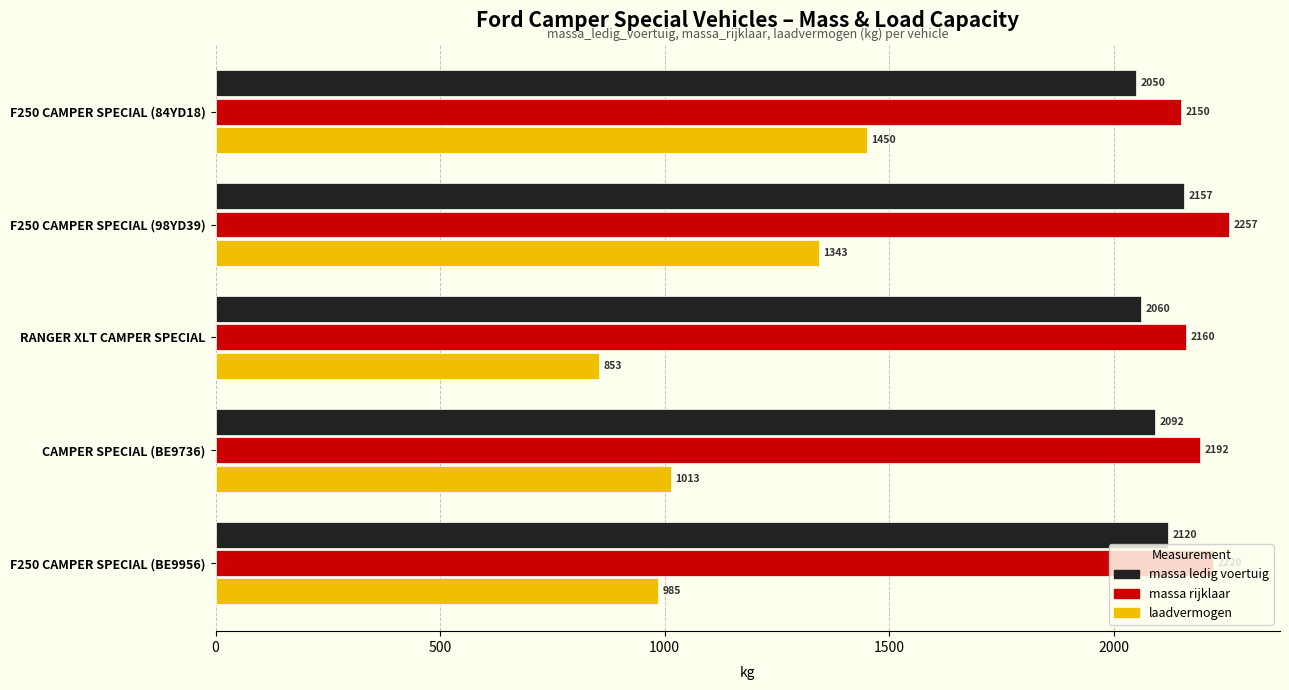

What is the difference between the highest and lowest values at RANGER XLT CAMPER SPECIAL?

1307